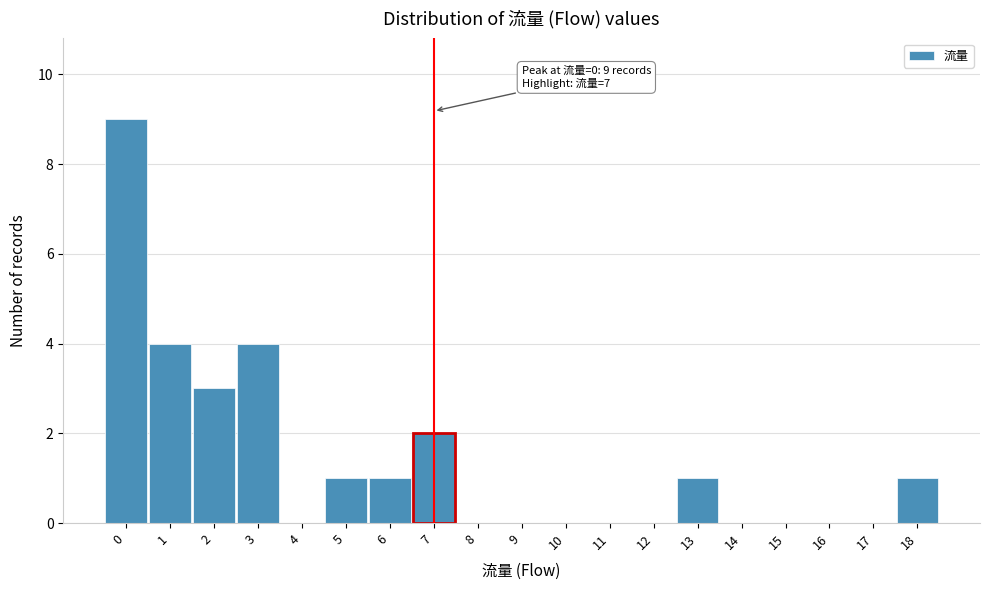

Which range on the x-axis has the tallest bar?

-0.5 to 0.5